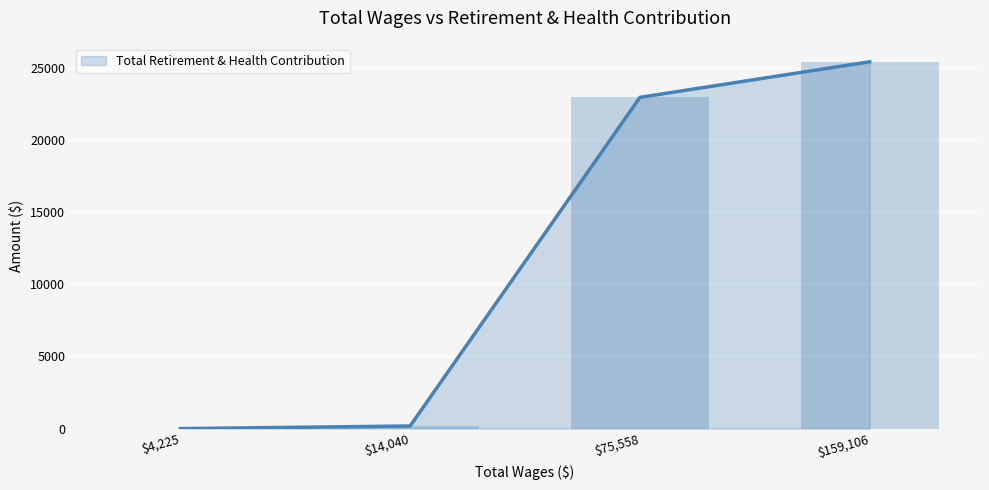

Rank the categories by value from highest to lowest.

$159,106, $75,558, $14,040, $4,225